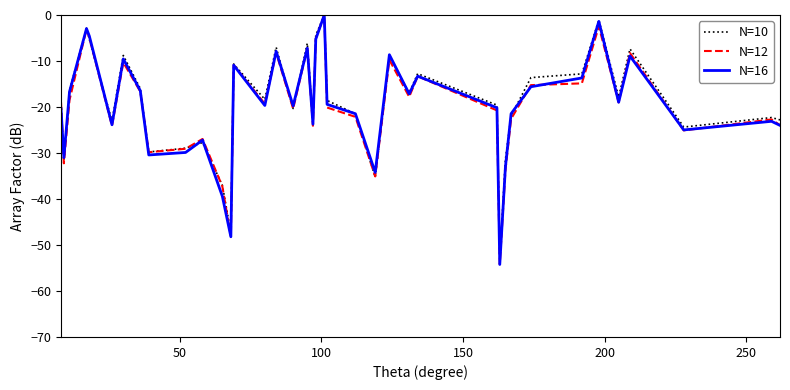

Which series has the largest range (max minus min)?

N=16